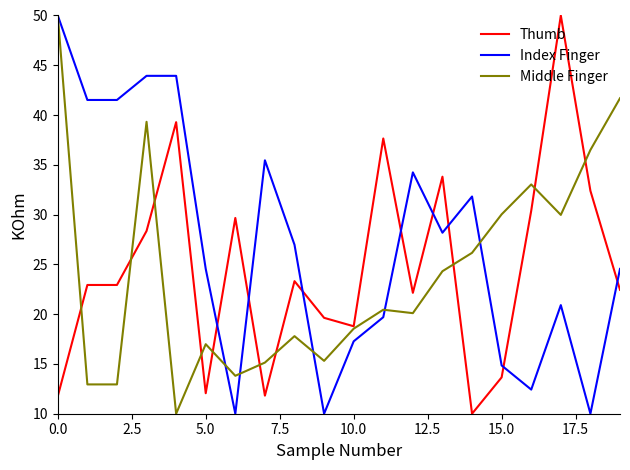

True or false: Thumb and Middle Finger intersect in this chart.

True